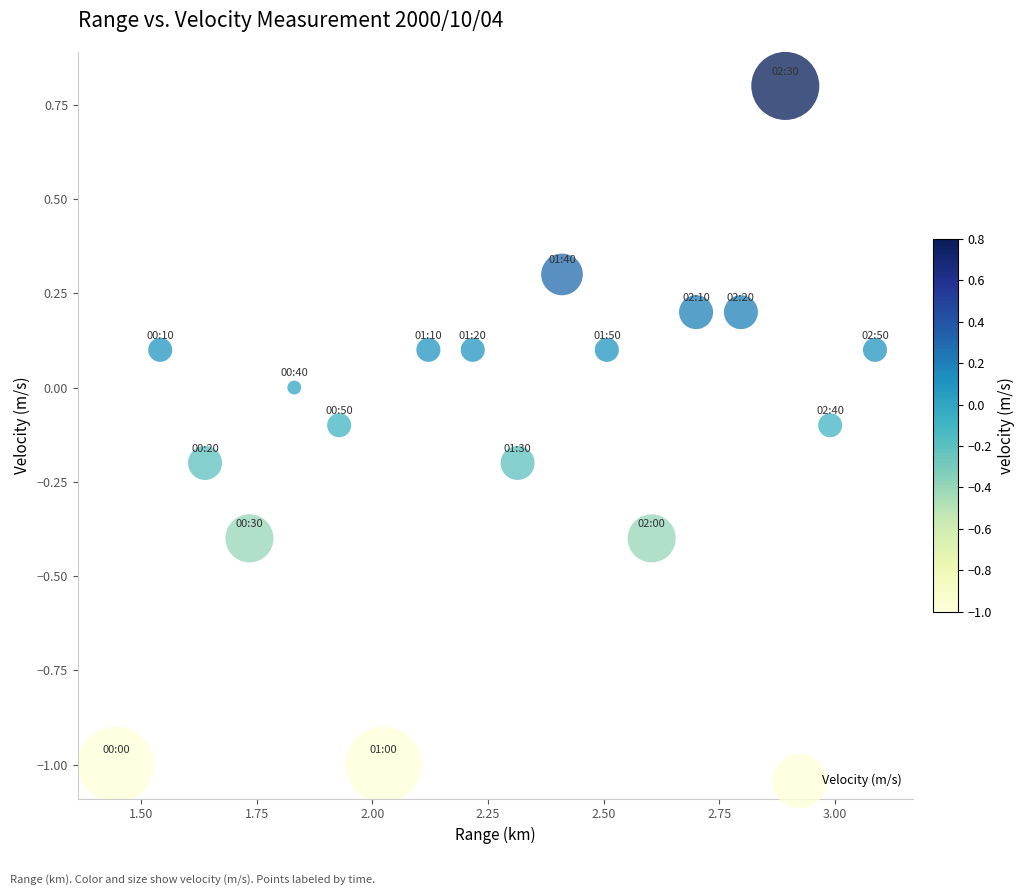

What is the range of X values (max minus min)?

1.6